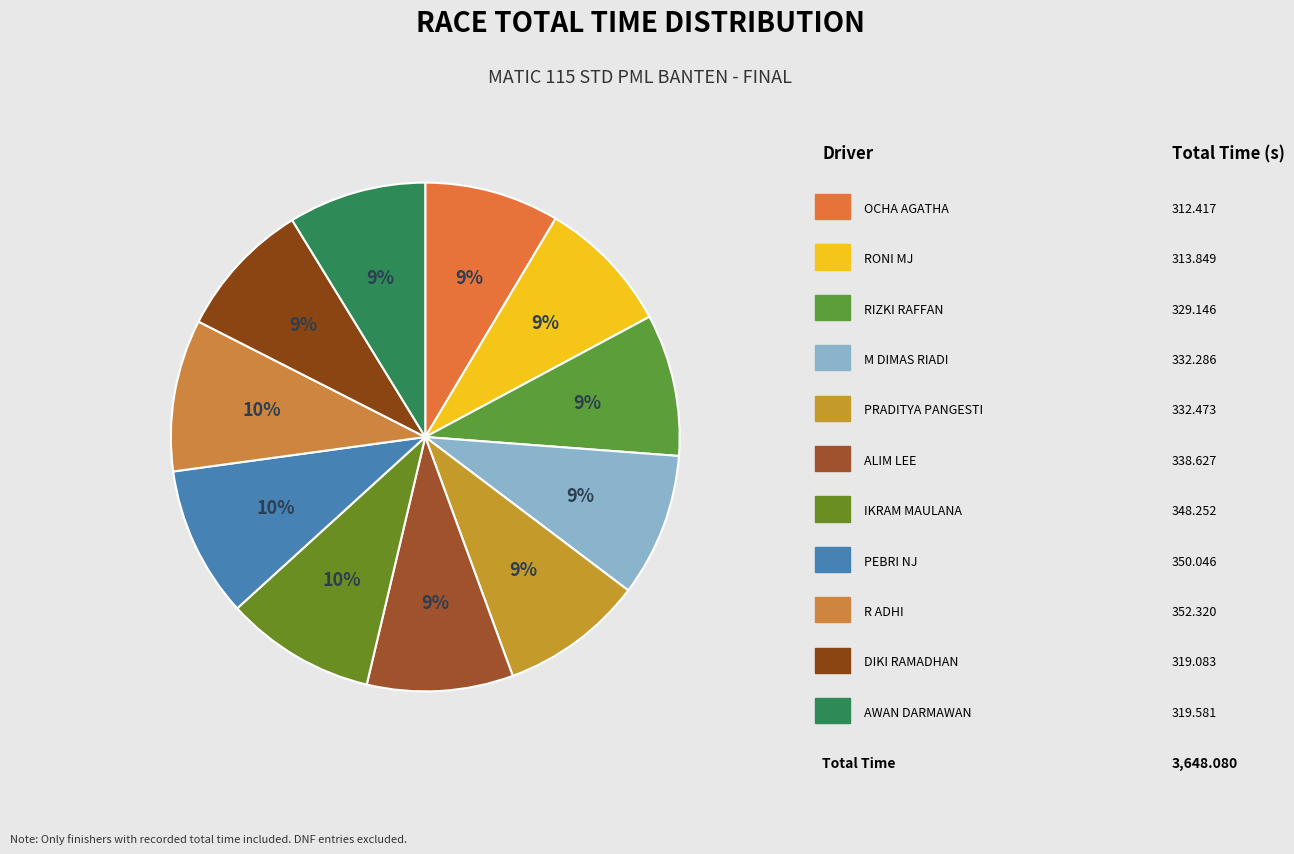

Count the number of slices in the pie.

11